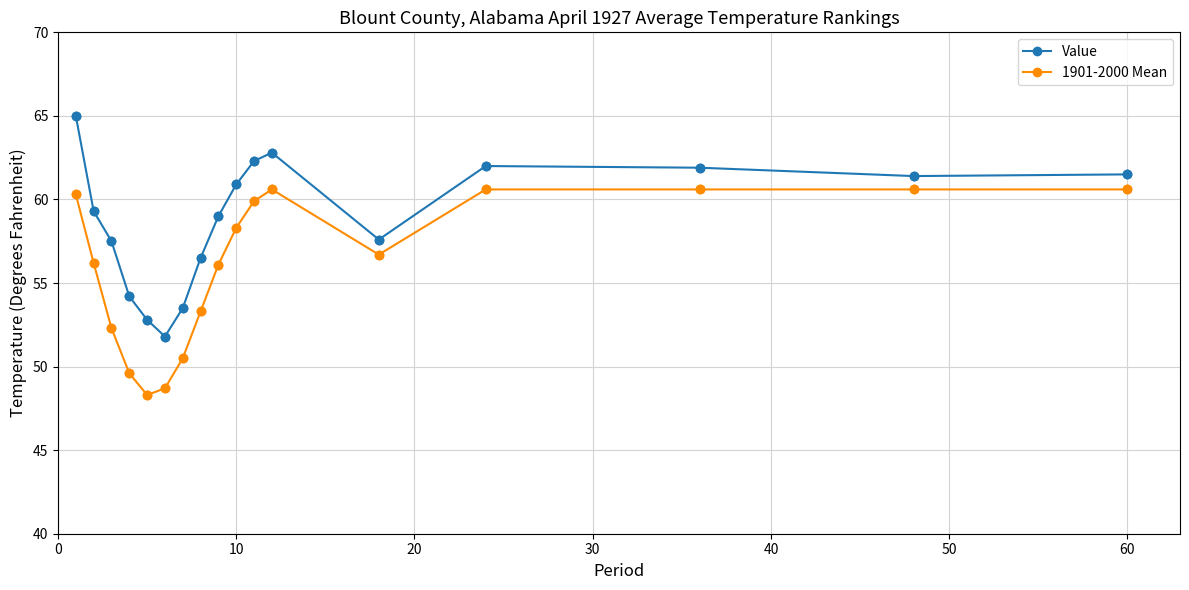

Which series has the largest total across all categories?

Value